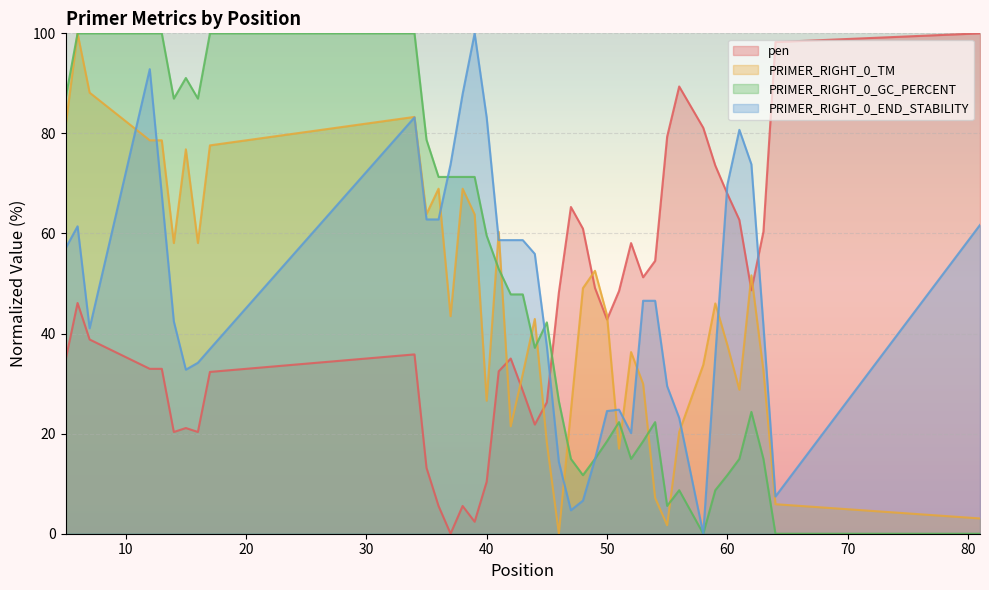

At which category is the sum across all series the highest?

6